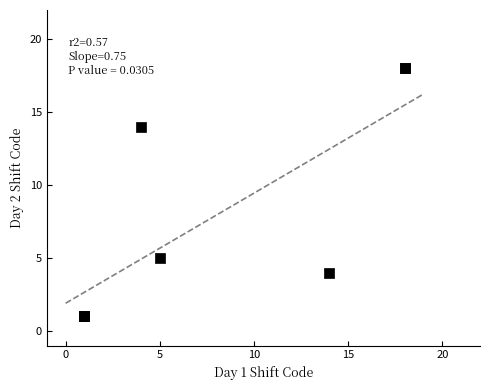

What Y value in the scatter plot is closest to 9?

5